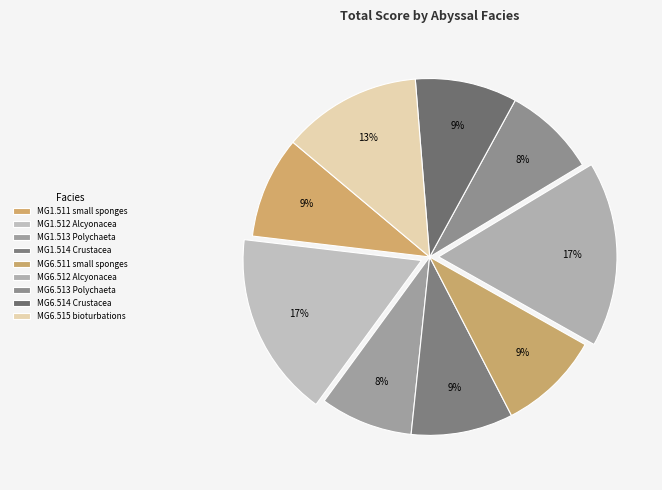

How many segments does this pie chart have?

9